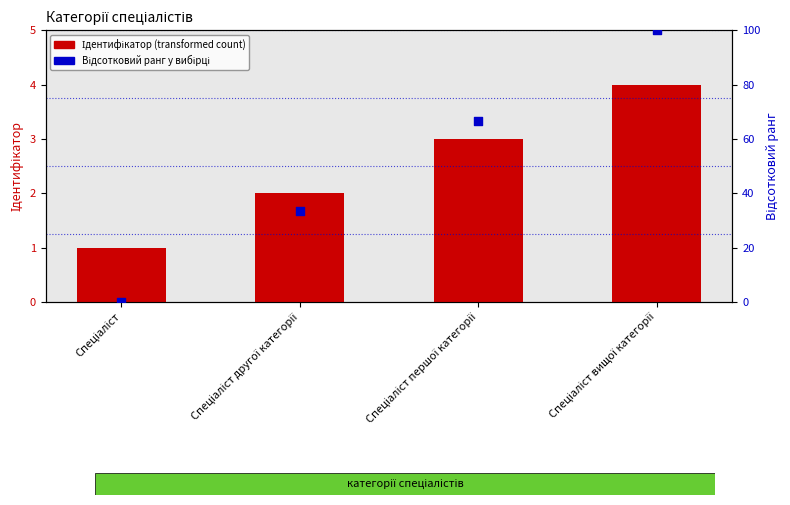

At which category is the sum across all series the highest?

Спеціаліст вищої категорії